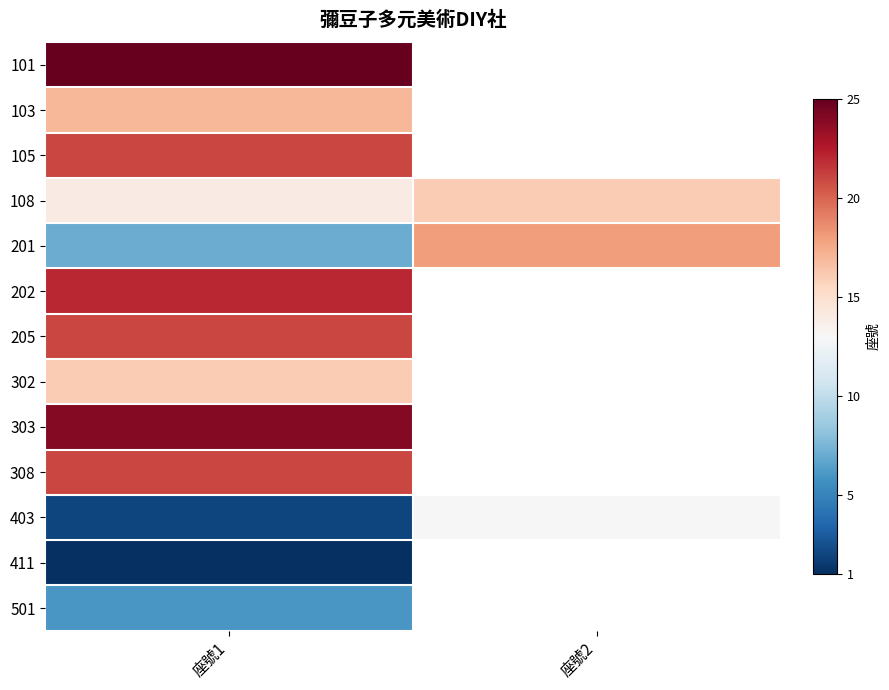

The 108 series shows 14.0 at 座號1. True or false?

True